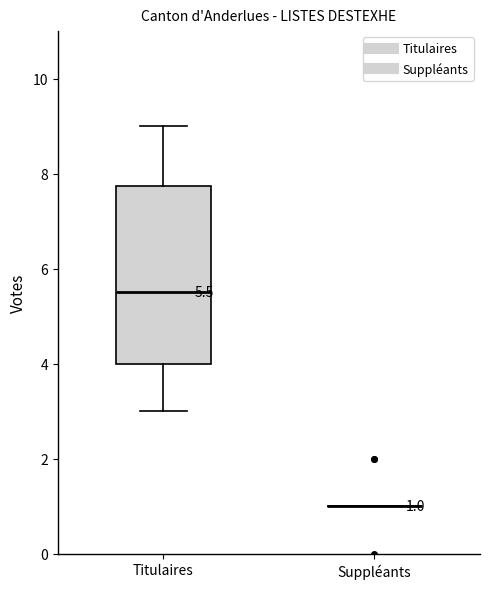

Which box is the tallest, from its lower edge to its upper edge?

Titulaires